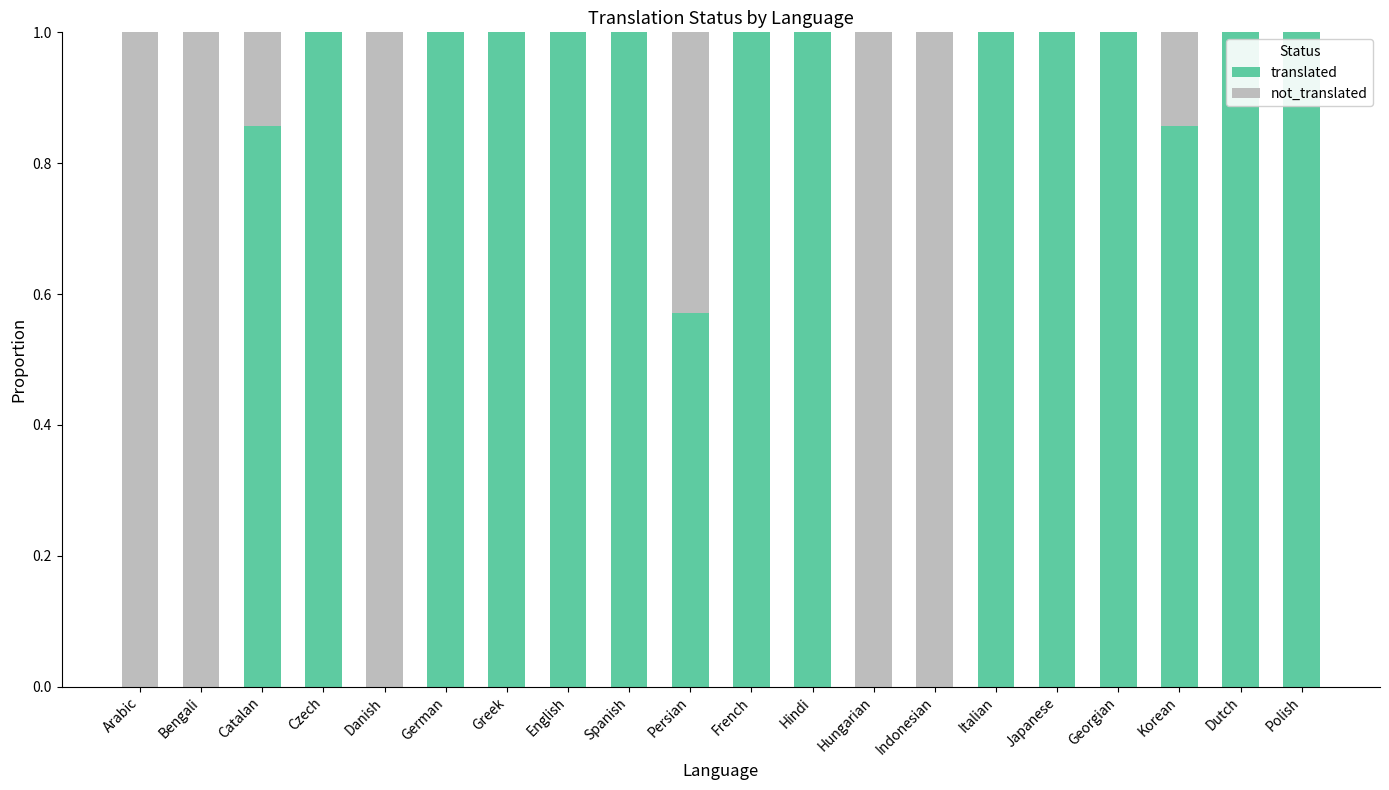

The translated series shows 1.0 at Georgian. True or false?

True